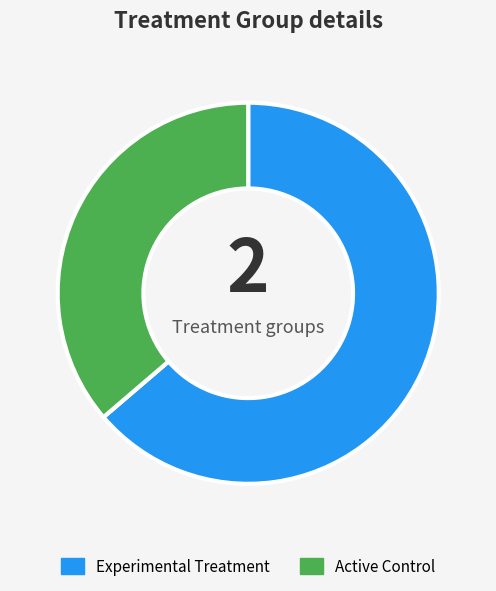

Which has a higher value, Experimental Treatment or Active Control?

Experimental Treatment